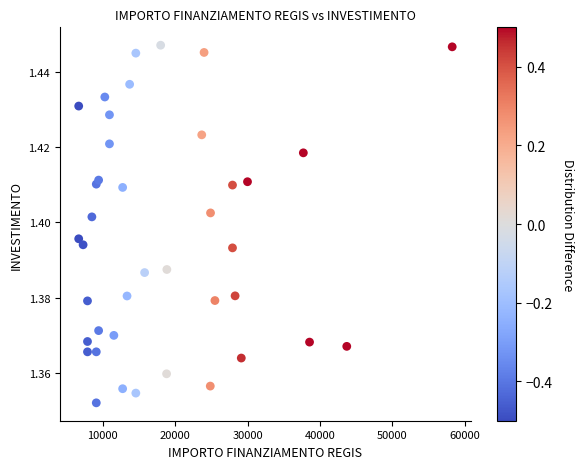

What is the range of X values (max minus min)?

51595.0